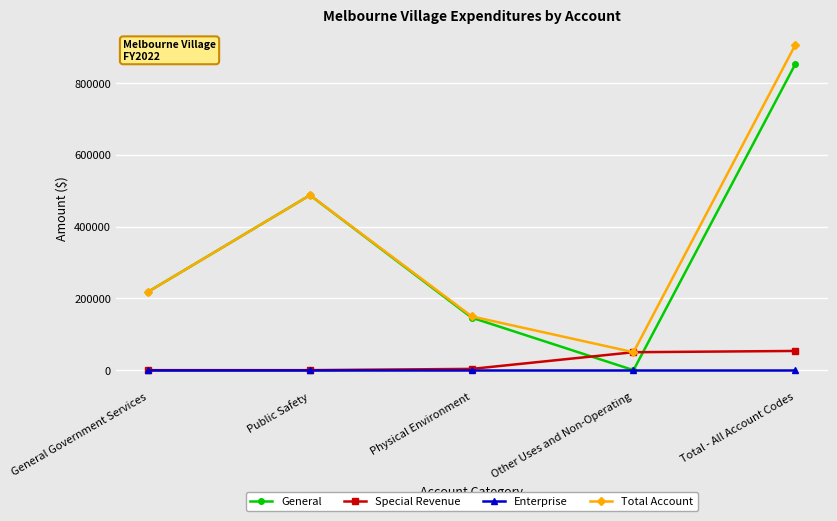

Is it true that Special Revenue equals 53530 at Total - All Account Codes?

True